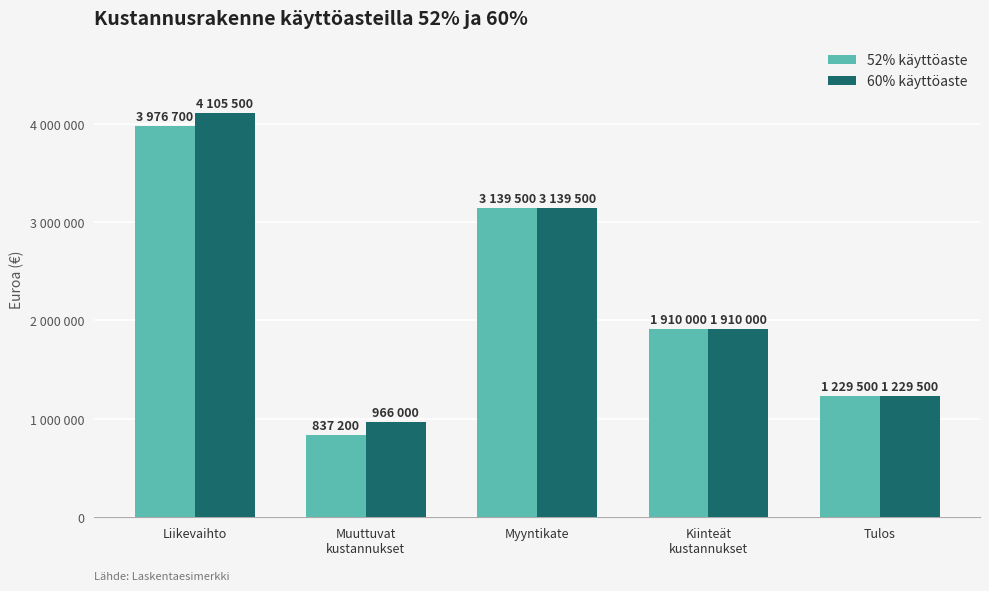

What are all the series names shown in the legend?

52% käyttöaste, 60% käyttöaste